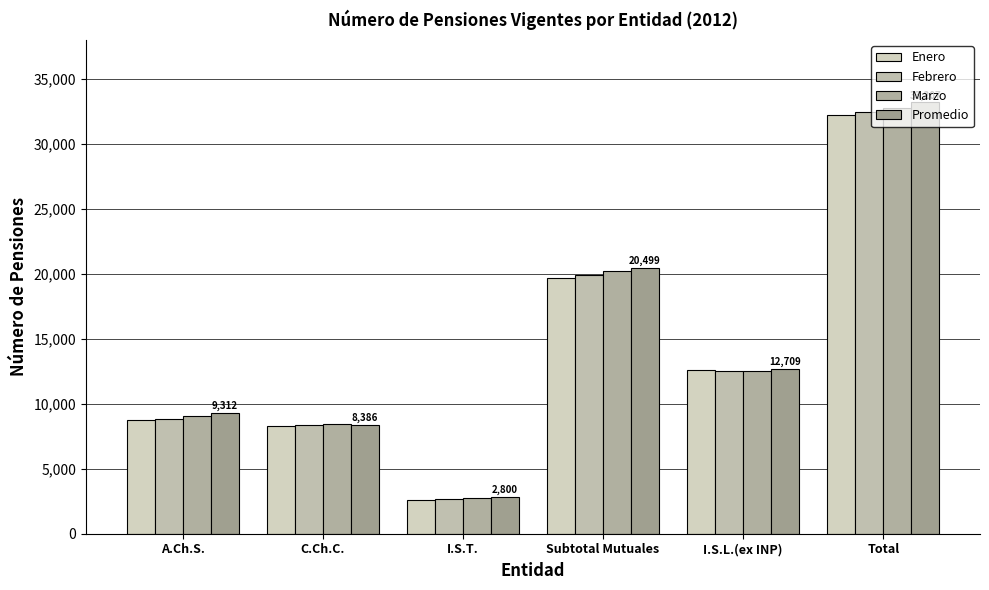

What is the difference between the maximum and second lowest values in the Promedio series?

24821